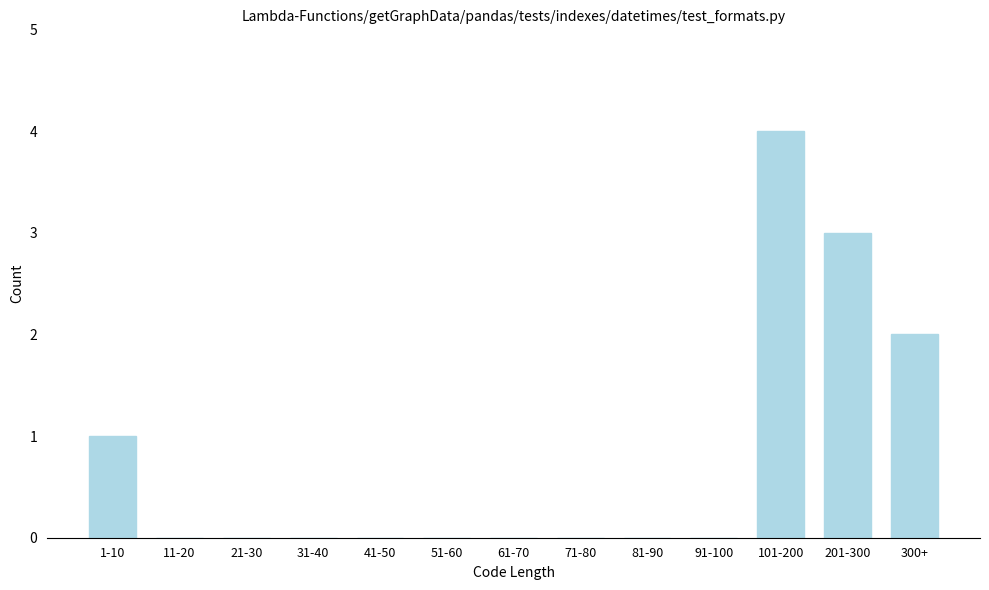

Reading left to right, transcribe all the data shown in this chart.

1-10=1	11-20=0	21-30=0	31-40=0	41-50=0	51-60=0	61-70=0	71-80=0	81-90=0	91-100=0	101-200=4	201-300=3	300+=2